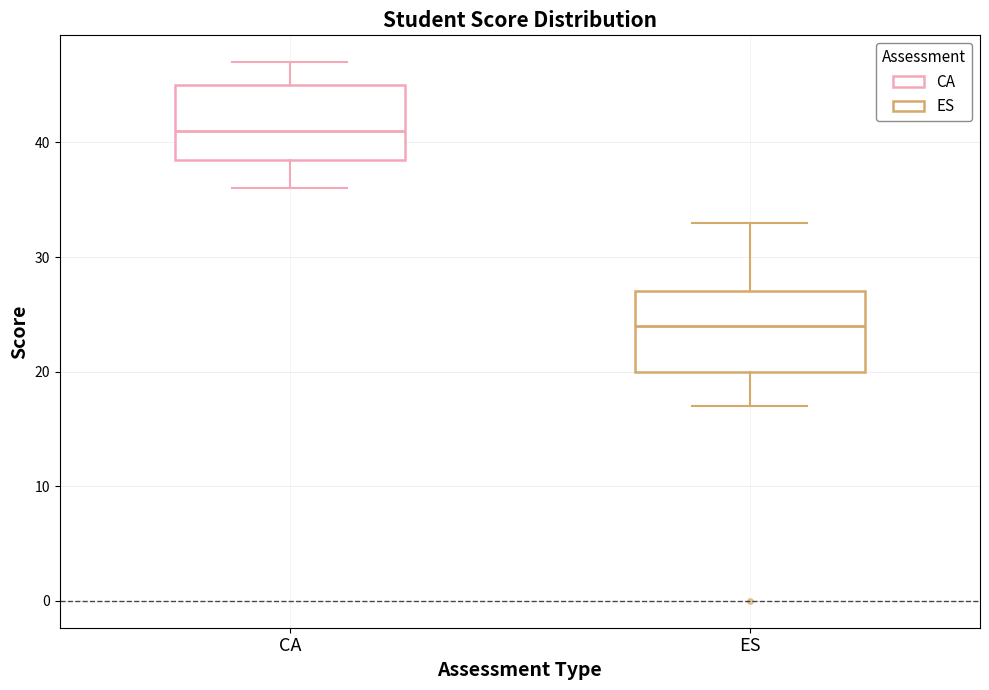

Reading left to right, transcribe this box plot: for each box, give where its median line is, the range the box spans, and where its two whiskers end, as read against the y-axis. The values are not printed on the chart, so give them approximately, as read against the axis.

CA: median 41, box 39 to 45, whiskers 36 to 47
ES: median 24, box 20 to 27, whiskers 17 to 33